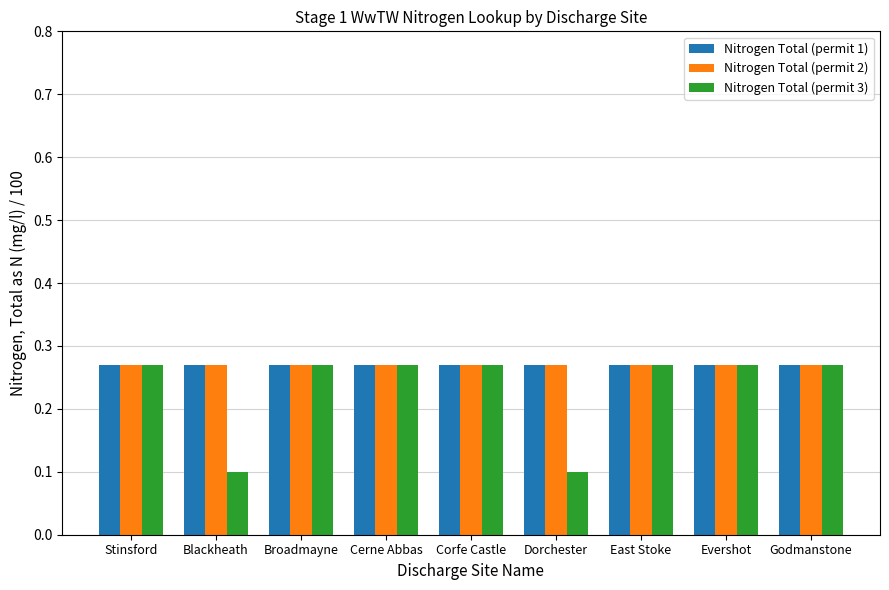

What is the label of the 1st bar from the left?

Stinsford